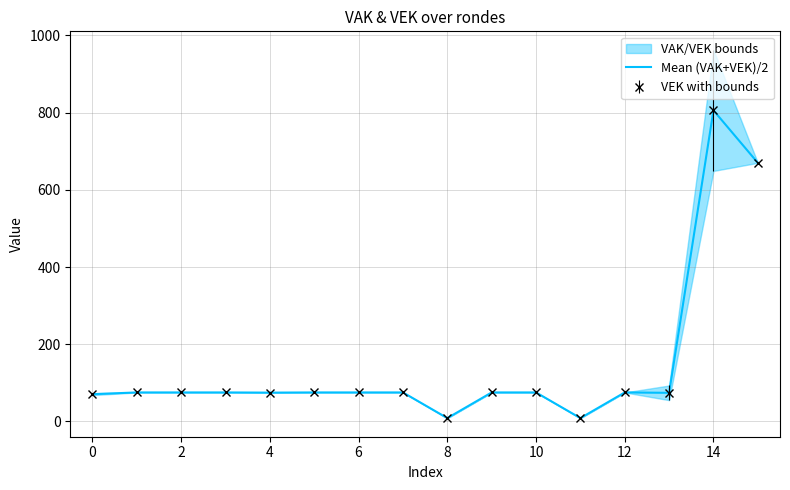

How many data points are less than 75?

5